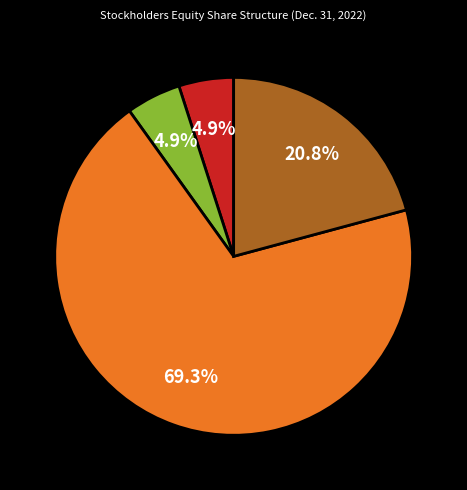

Is there a majority slice in this chart?

Yes